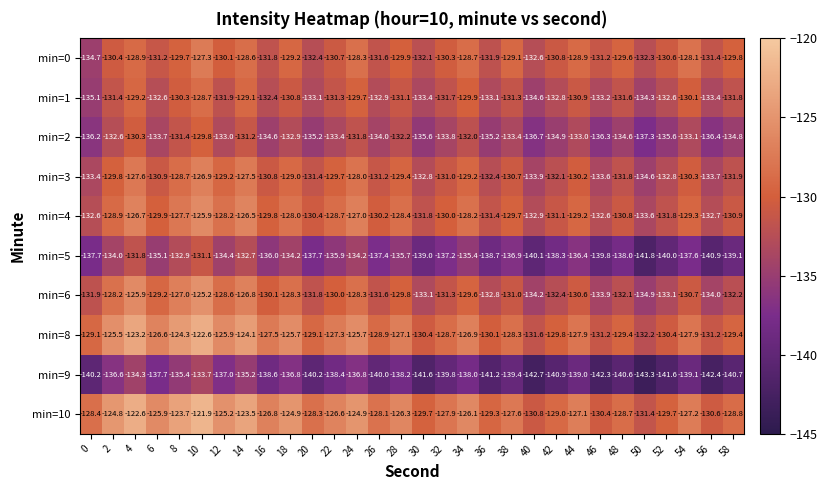

What is the difference between the maximum and second lowest values in the min=10 series?

8.9